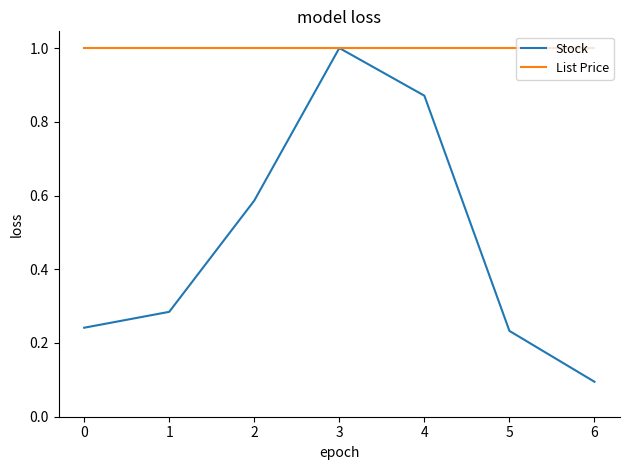

Where is Stock nearest to the value 0?

6